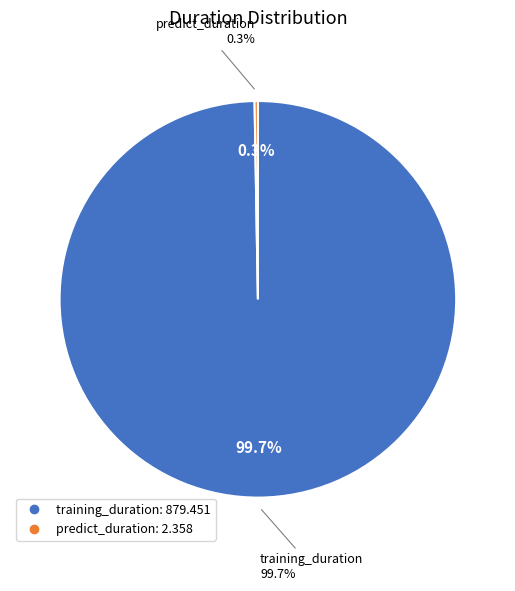

To the nearest percent, what is the average slice percentage?

50%